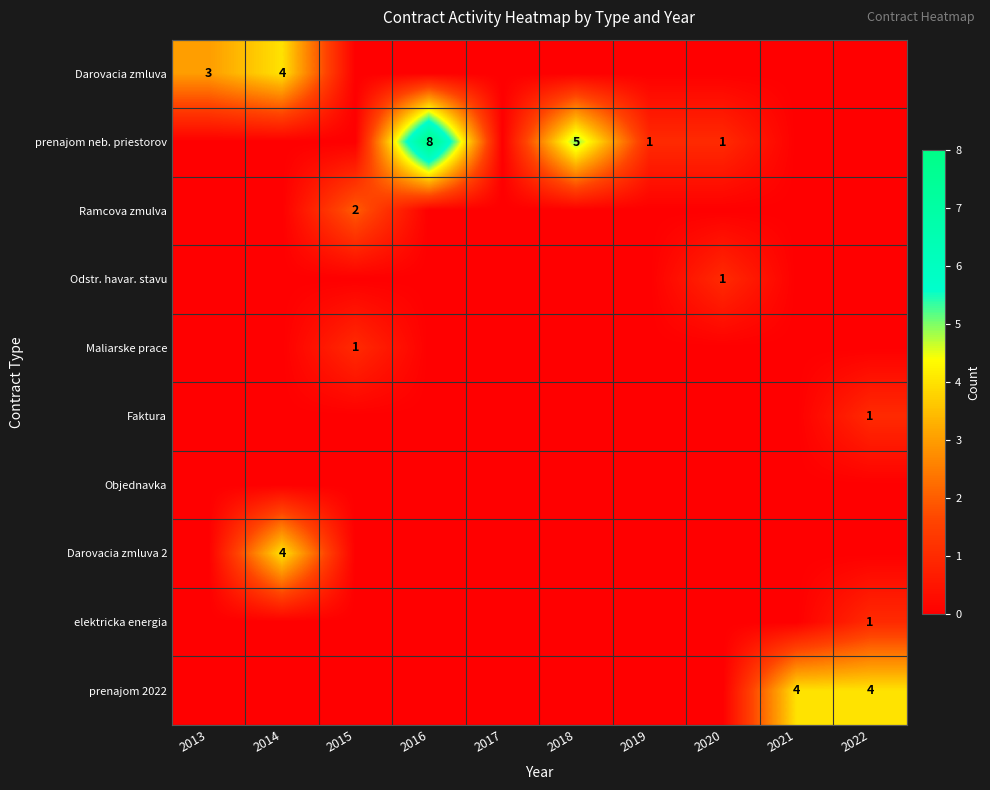

The elektricka energia series shows 1 at 2022. True or false?

True